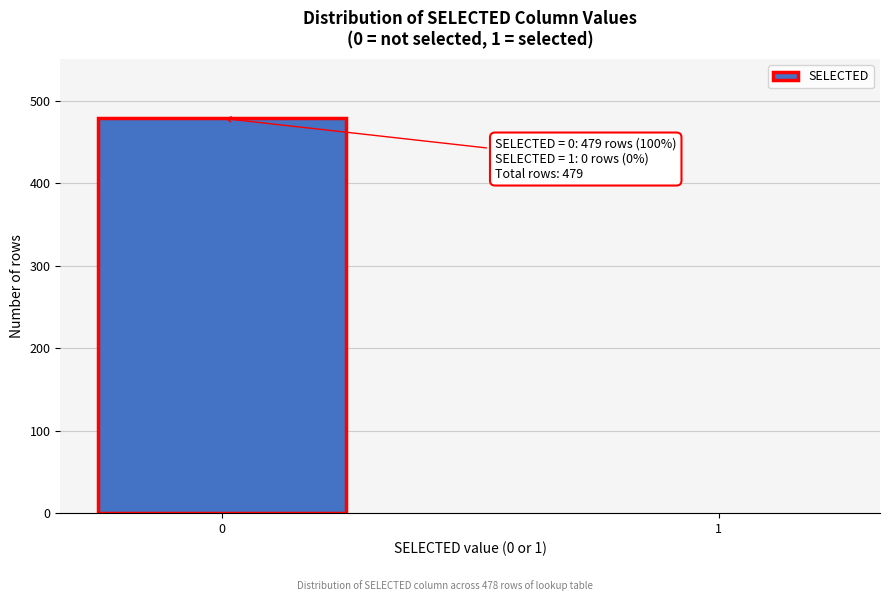

Reading left to right, what are all the values shown in this chart?

0=479	1=0